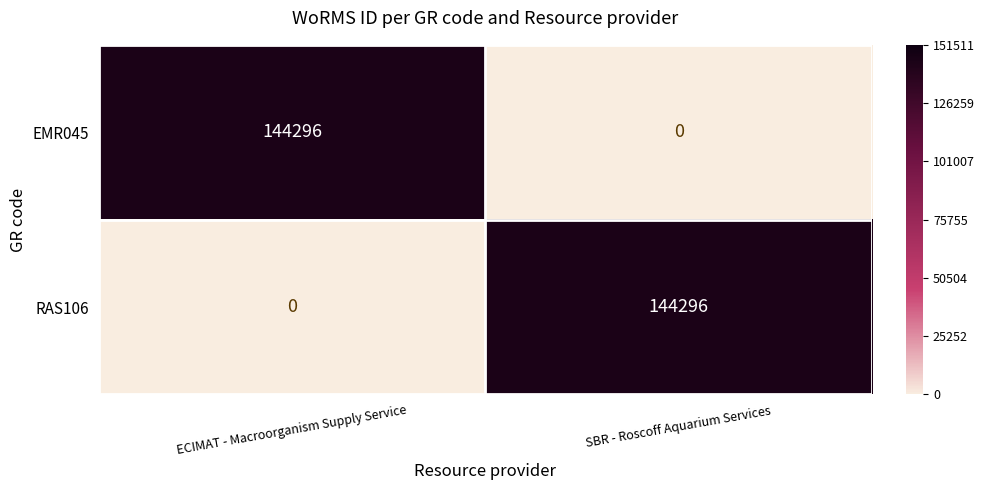

Reading left to right, what are all the values shown in this chart?

EMR045: 144296	0
RAS106: 0	144296